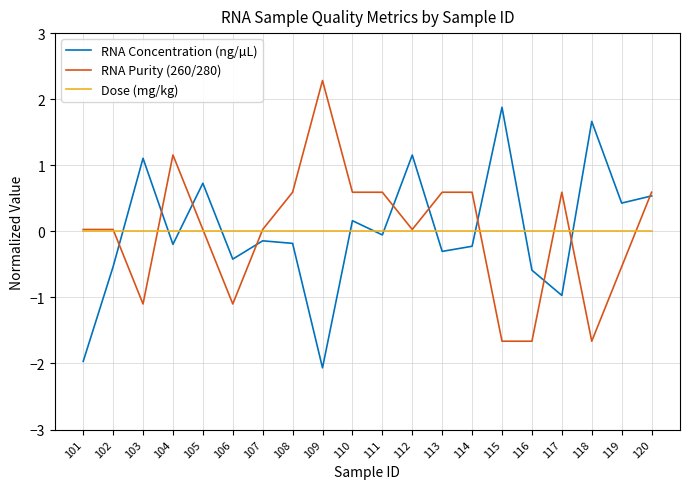

What is the smallest value displayed?

-2.1